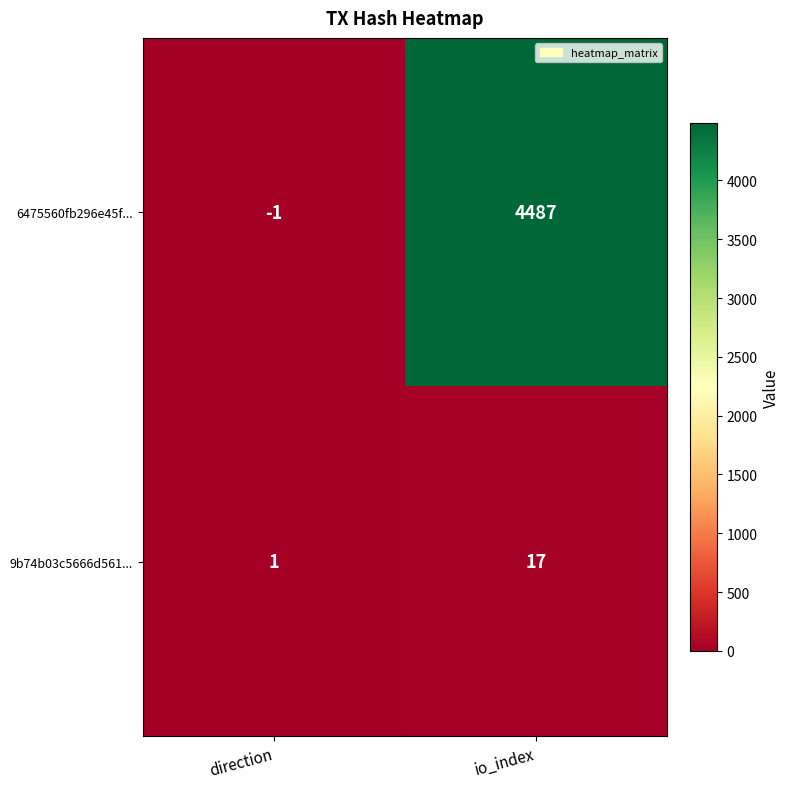

At which category does the chart reach its peak across all series?

io_index